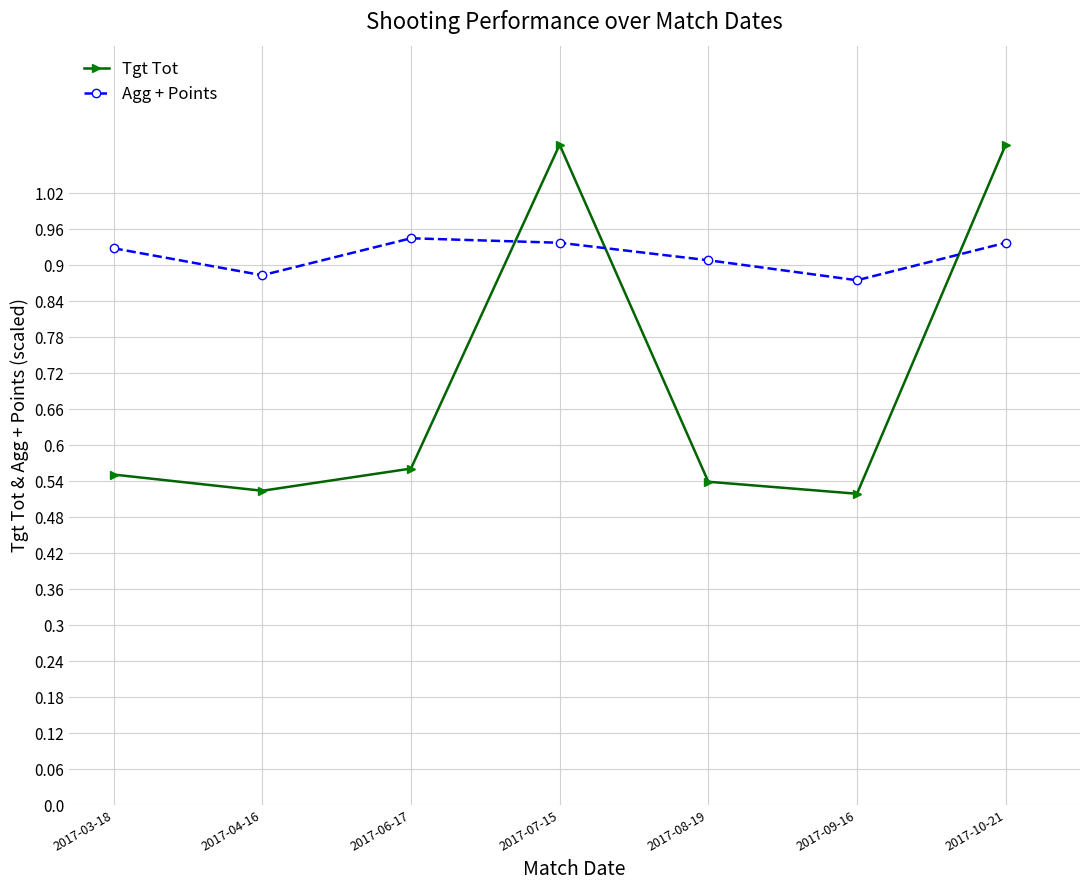

How many interior local peaks does the Tgt Tot series have?

1